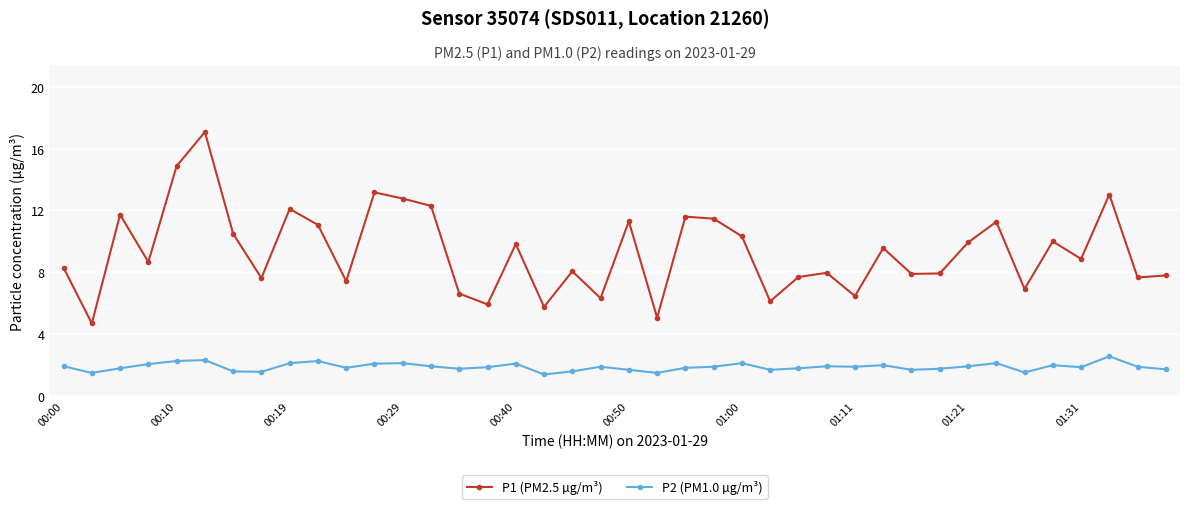

What is the difference between the second highest and second lowest values in the P1 (PM2.5 µg/m³) series?

9.8